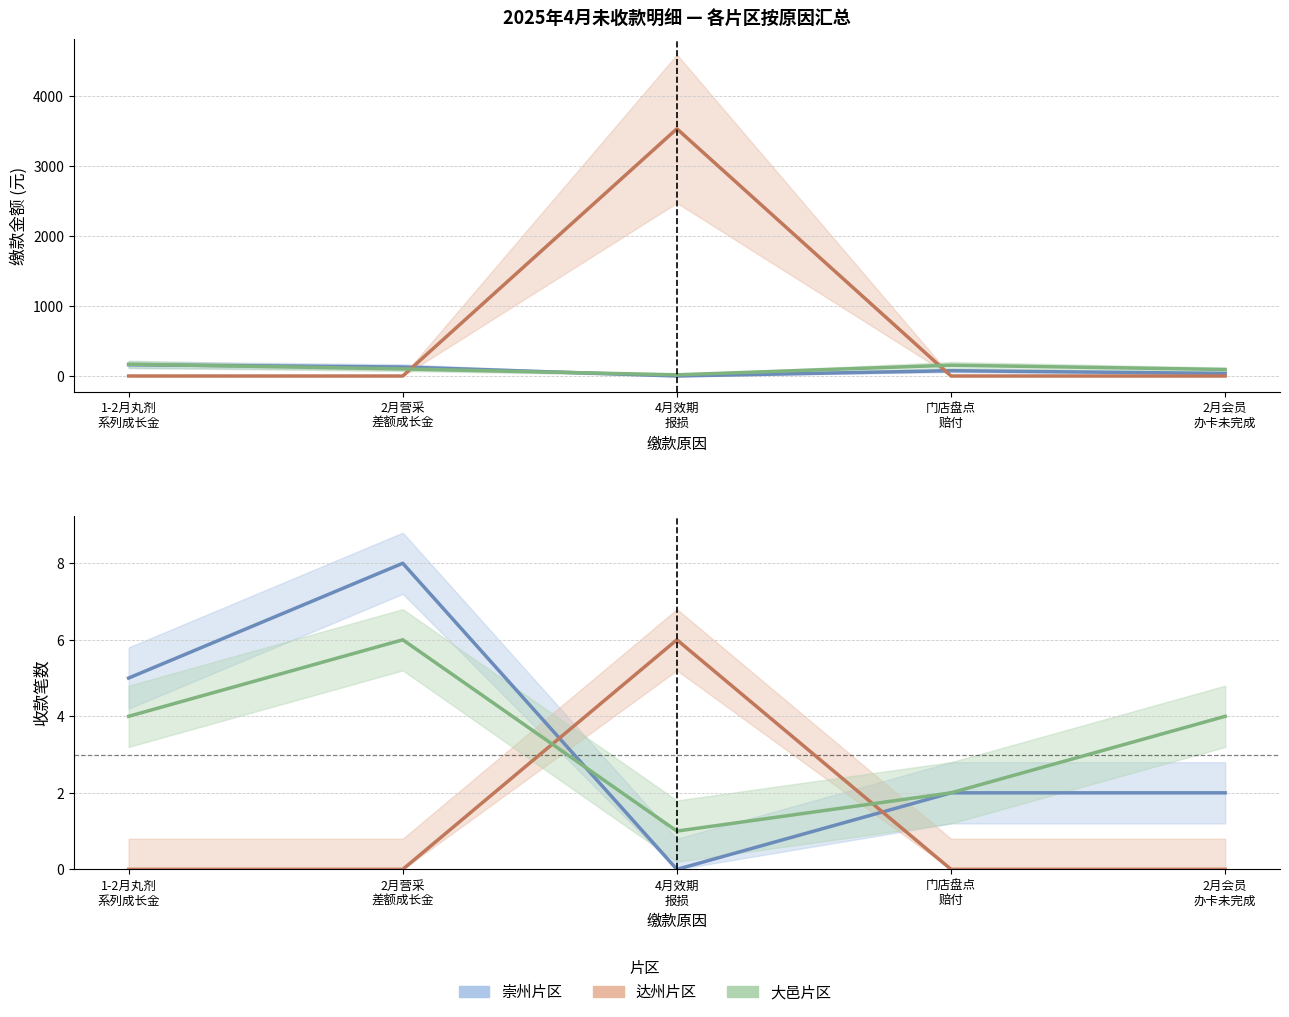

True or false: 崇州片区 and 大邑片区 intersect in this chart.

True